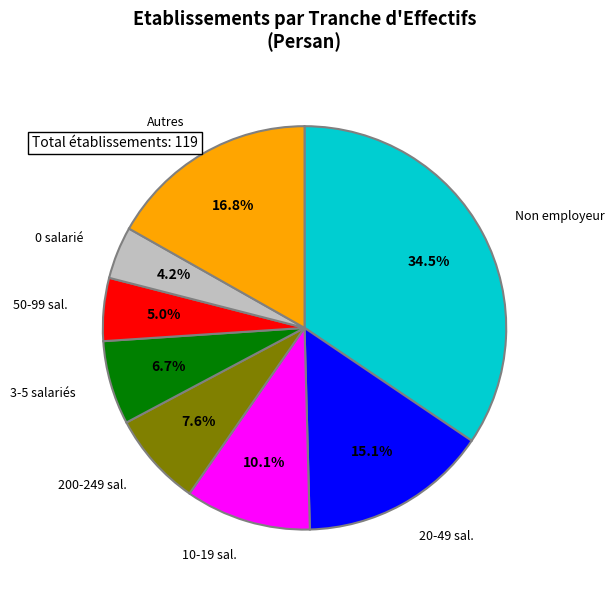

What is the total percentage of 50-99 sal. and 200-249 sal.?

12.6%